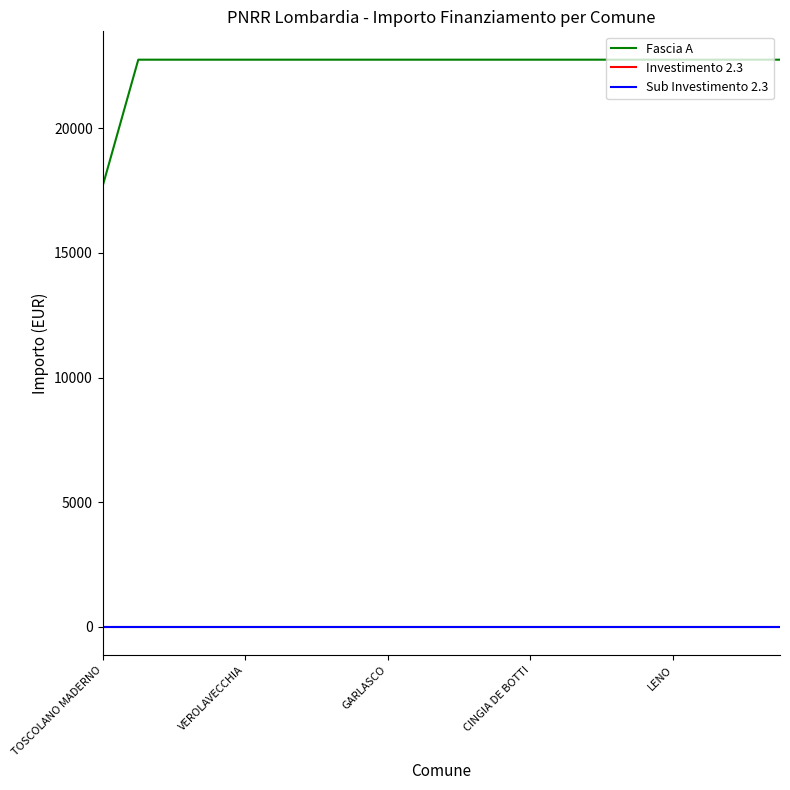

Is this an area chart (filled region under the line)?

No